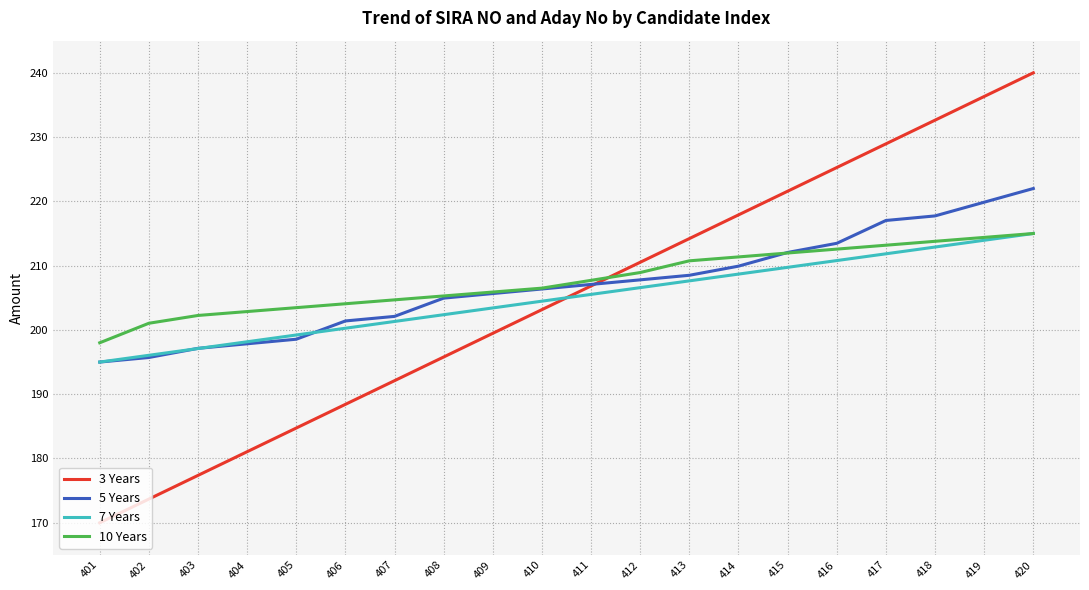

Does the chart have visible grid lines?

Yes